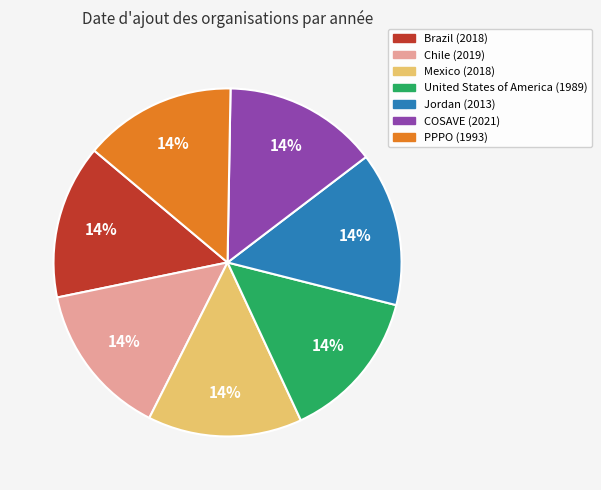

To the nearest percent, what is the combined percentage of PPPO and Mexico?

29%